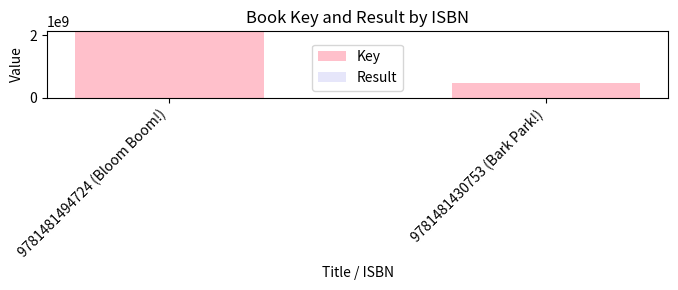

At which category is the sum across all series the highest?

9781481494724 (Bloom Boom!)